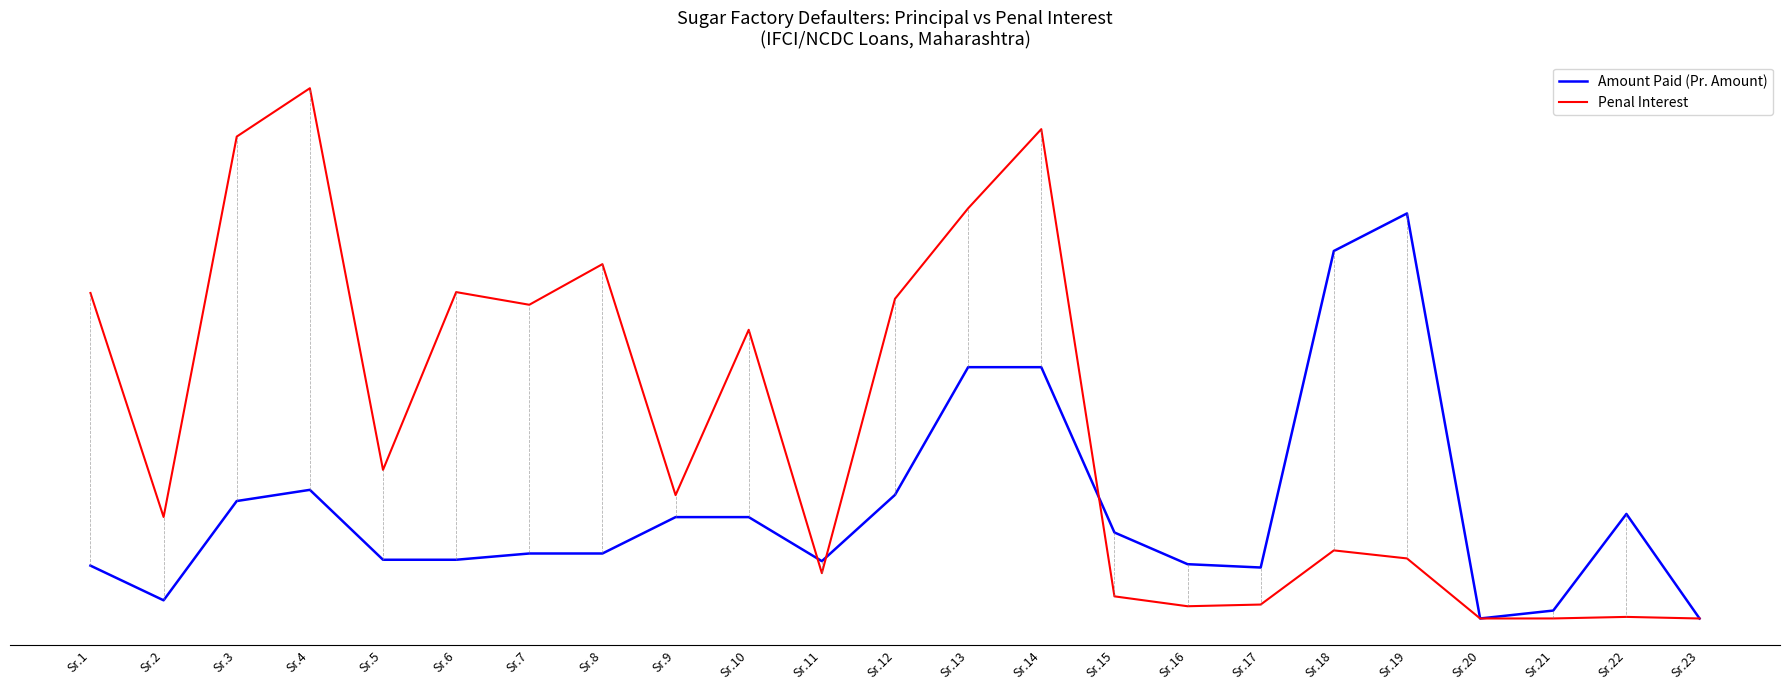

List the series in order of their peak value, highest first.

Penal Interest, Amount Paid (Pr. Amount)